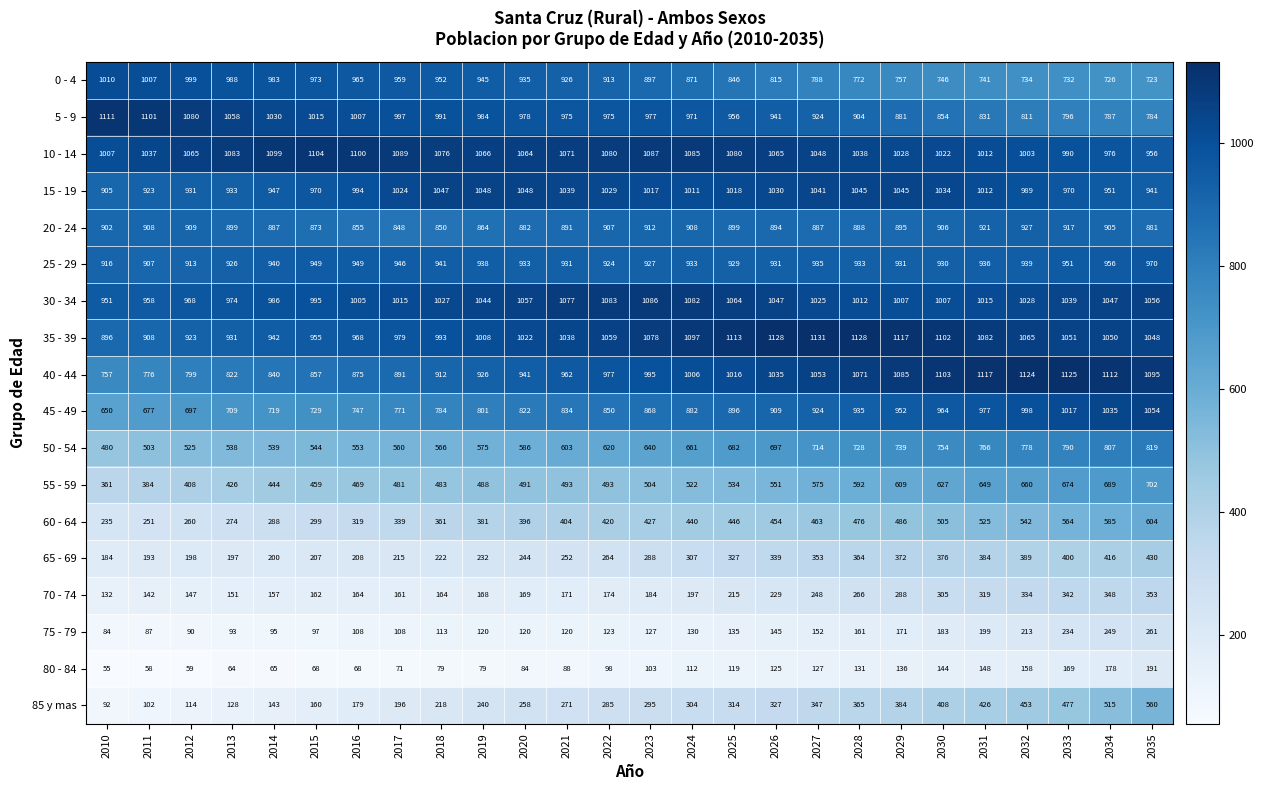

What is the difference between the 0 - 4 values at 2032 and 2029?

23